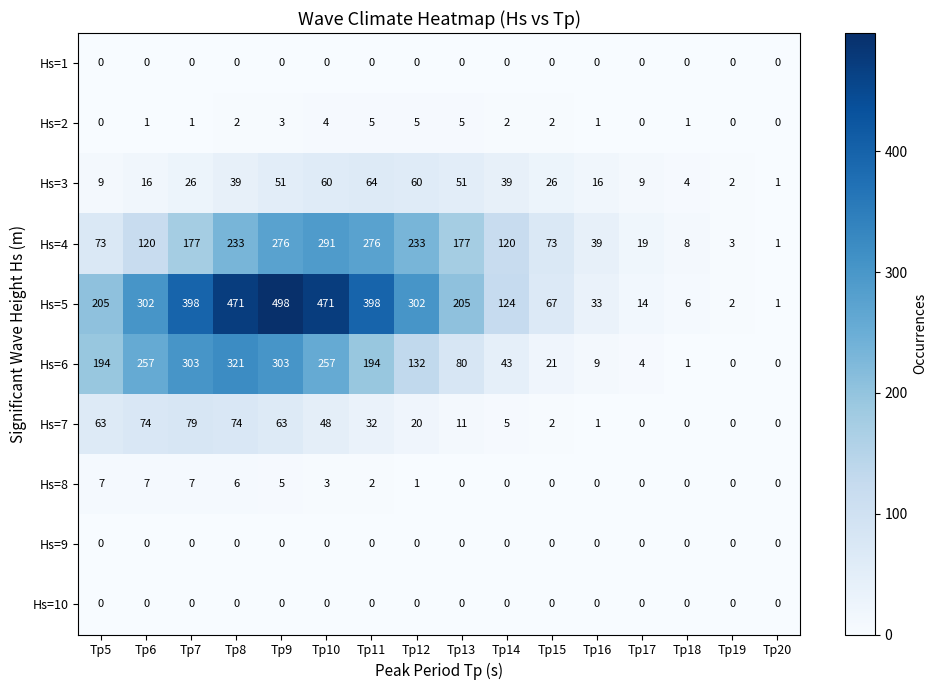

Where does the Hs=6 series first go above 132?

Tp5